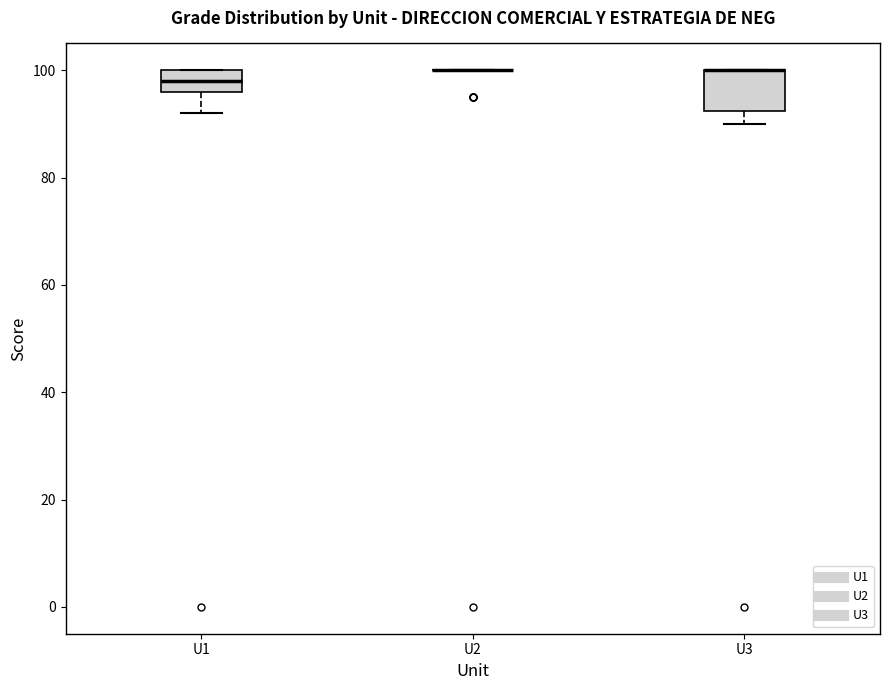

Reading left to right, read every box against the y-axis: the position of its median line, the range the box covers, and the ends of its whiskers. The values are not printed on the chart, so give them approximately, as read against the axis.

U1: median 98, box 96 to 100, whiskers 92 to 100
U2: box collapsed to a line at 100, whiskers 100 to 100
U3: median 100 (drawn on the box's upper edge), box 92 to 100, whiskers 90 to 100